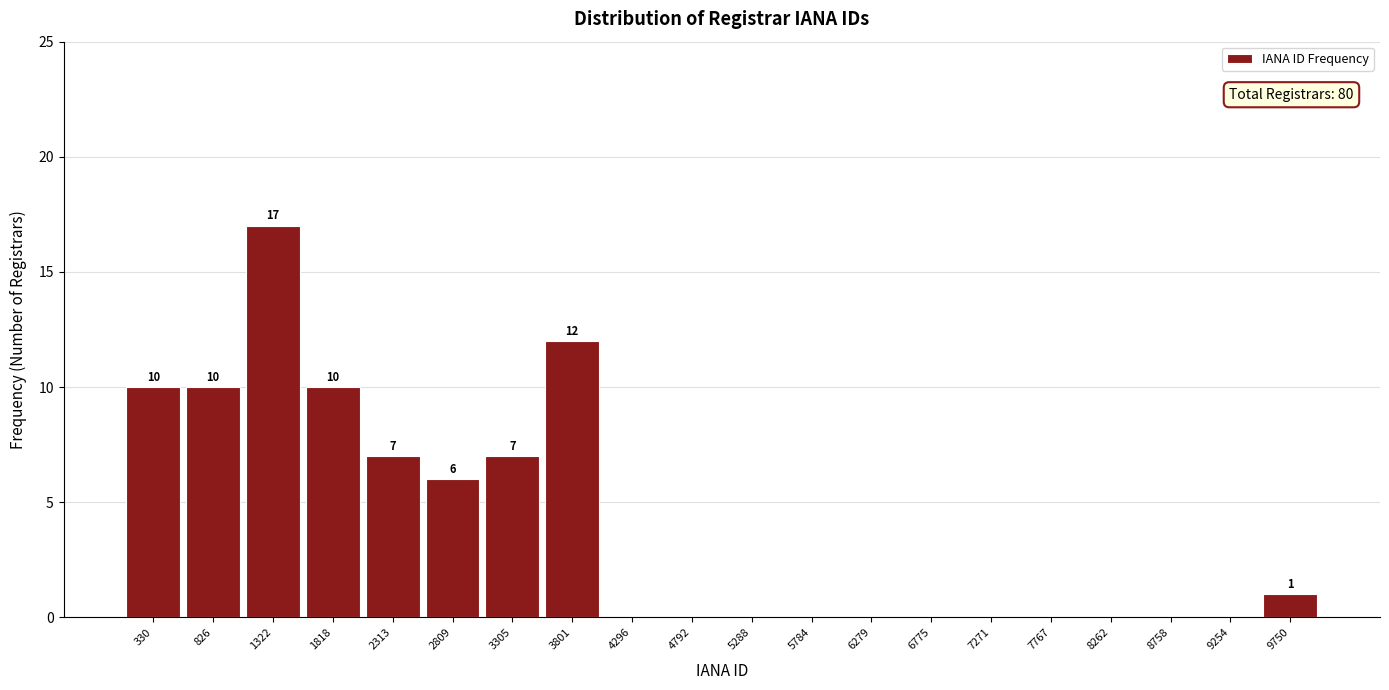

Which range on the x-axis has the tallest bar?

1050 to 1550